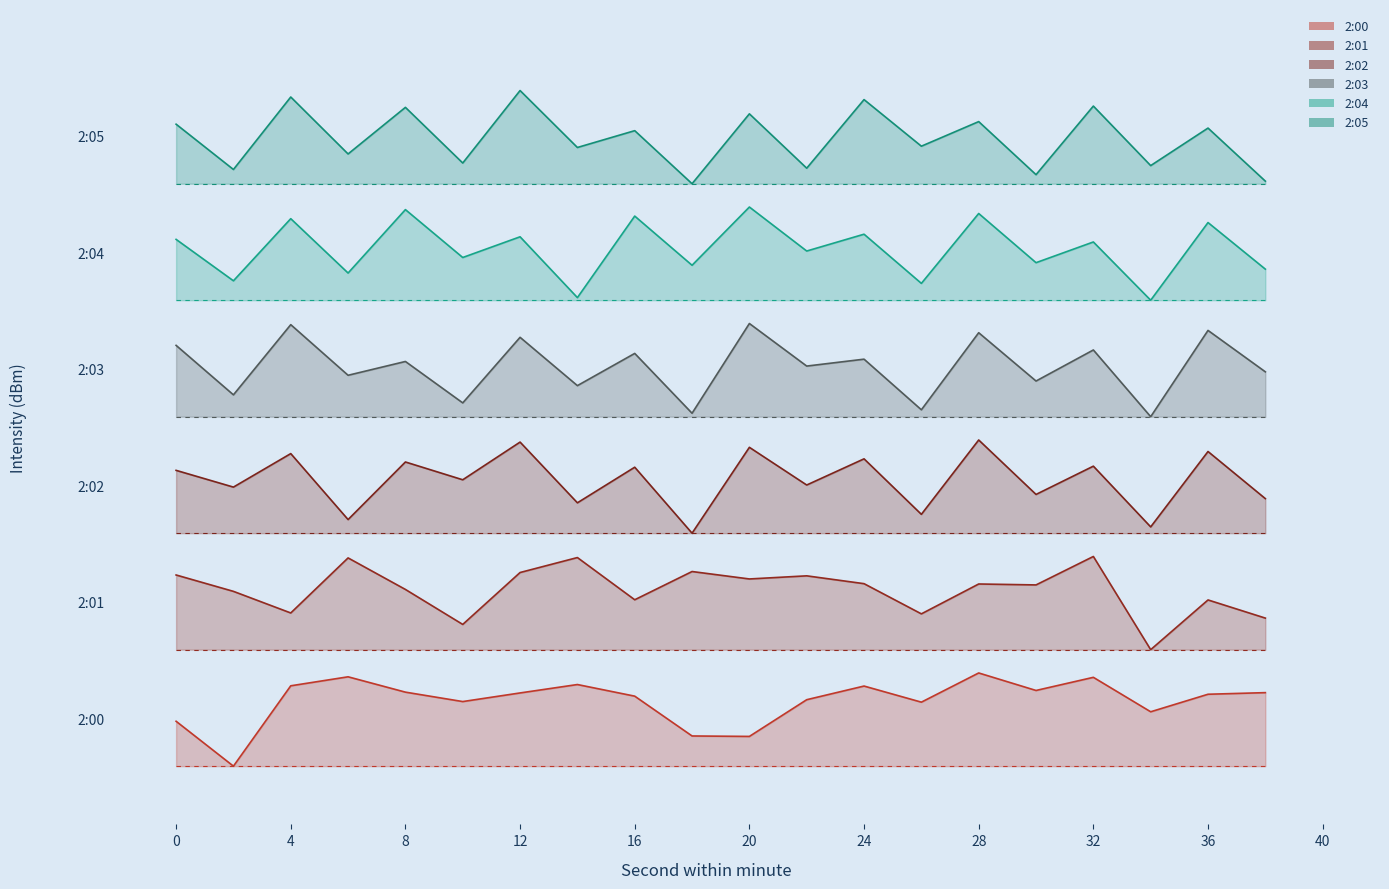

What is the difference between the highest and lowest values at 34?

46.9